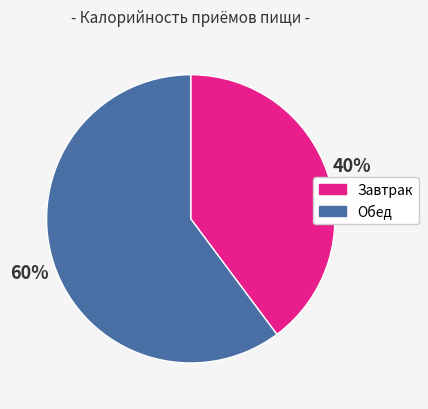

Combined, do Завтрак and Обед account for over 50%?

Yes